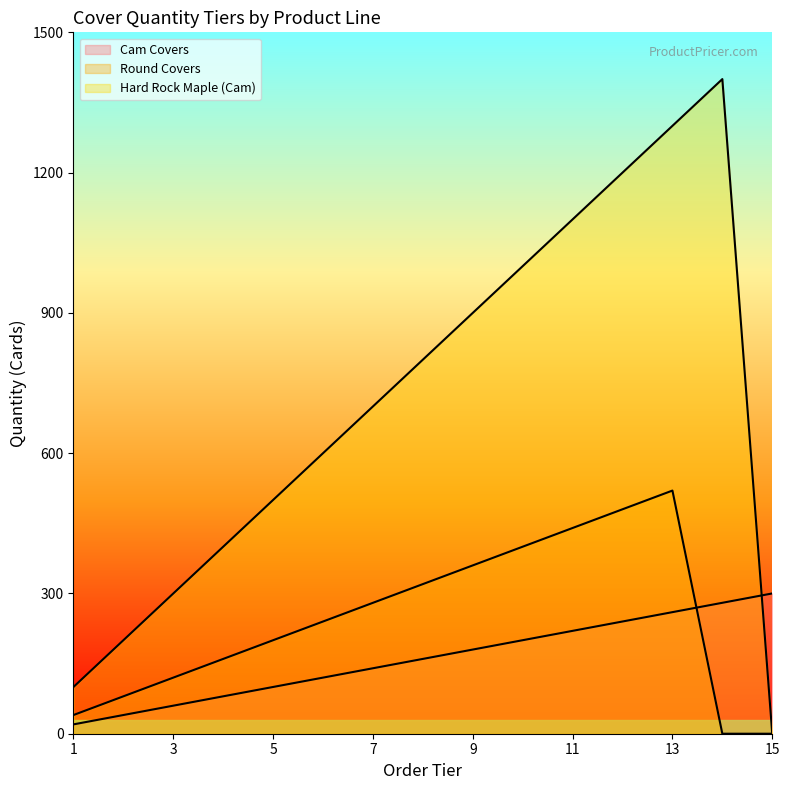

The Round Covers series shows 150 at 6. True or false?

False